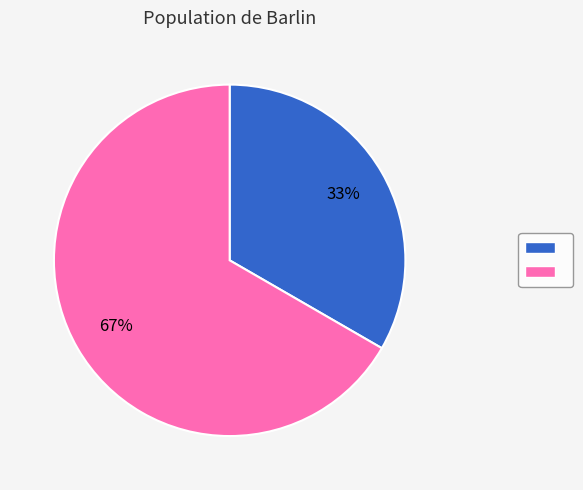

Is there any slice that represents more than half of the pie?

Yes